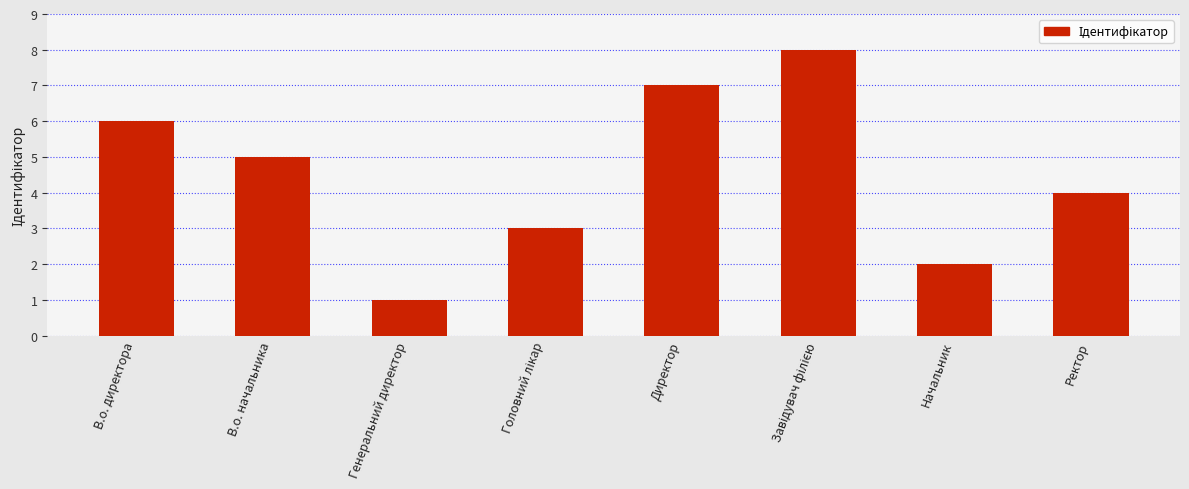

Reading right to left, list all the values displayed in this chart.

4	2	8	7	3	1	5	6